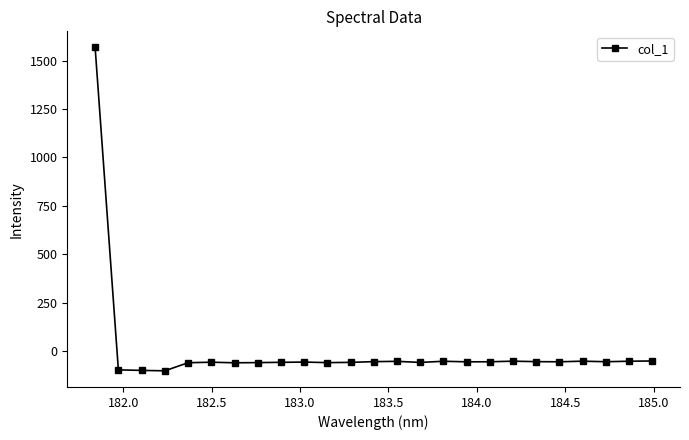

True or false: there are more than 1 points higher than both neighbors.

True